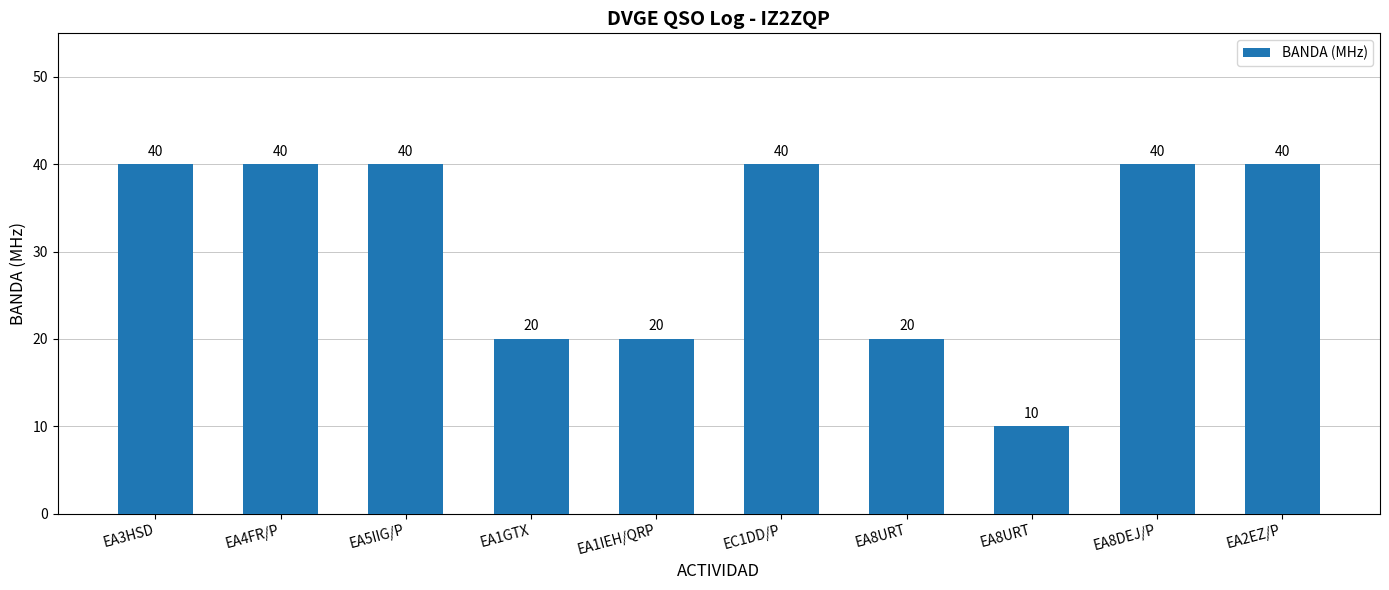

Approximately how many times larger is the value at EC1DD/P compared to EA8URT?

2.0